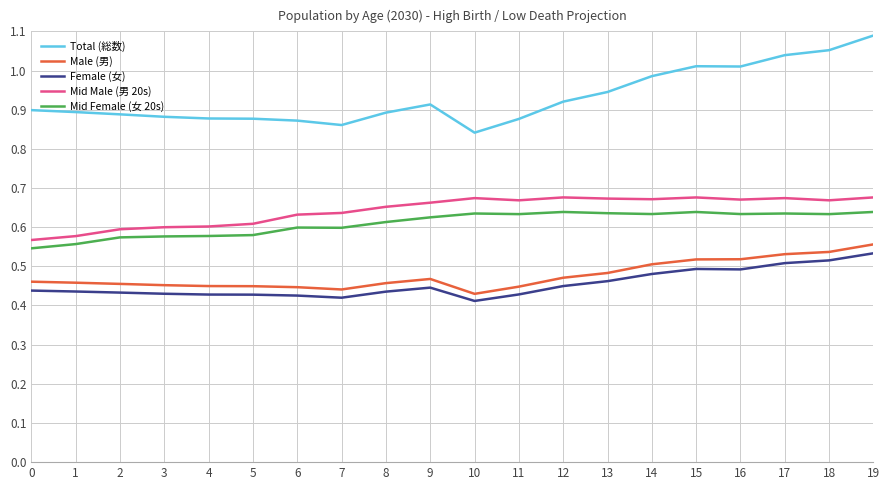

Which category has the highest value in the Female (女) series?

19